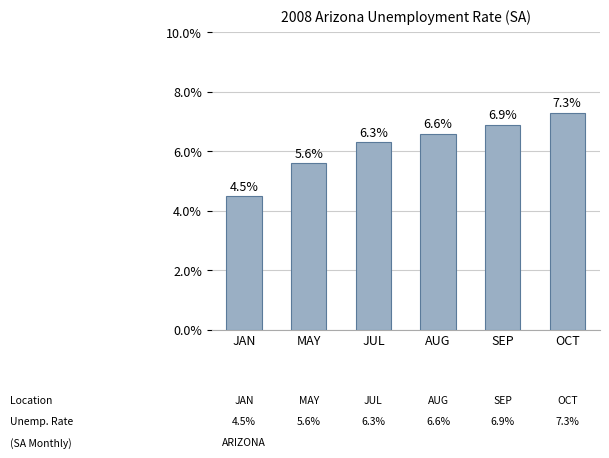

Reading left to right, list all the values displayed in this chart.

4.5	5.6	6.3	6.6	6.9	7.3